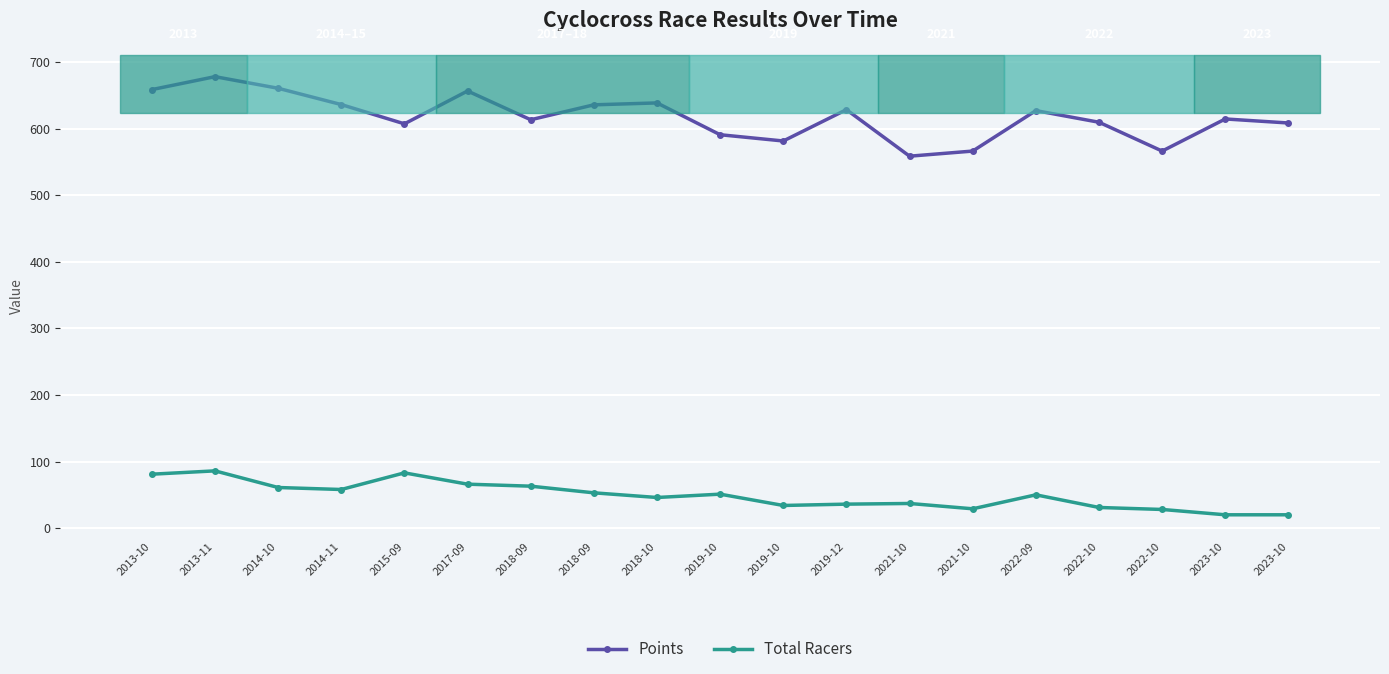

At which category is the sum across all series the highest?

2013-11